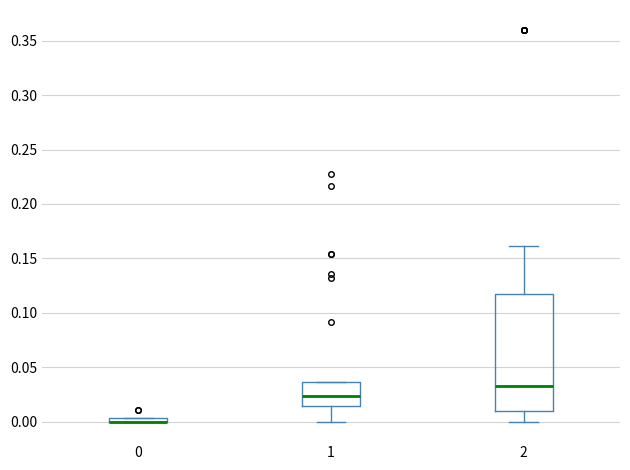

Where is the lower edge of the box at x = 0 on the y-axis? The values are not printed on the chart, so give them approximately, as read against the axis.

0.000